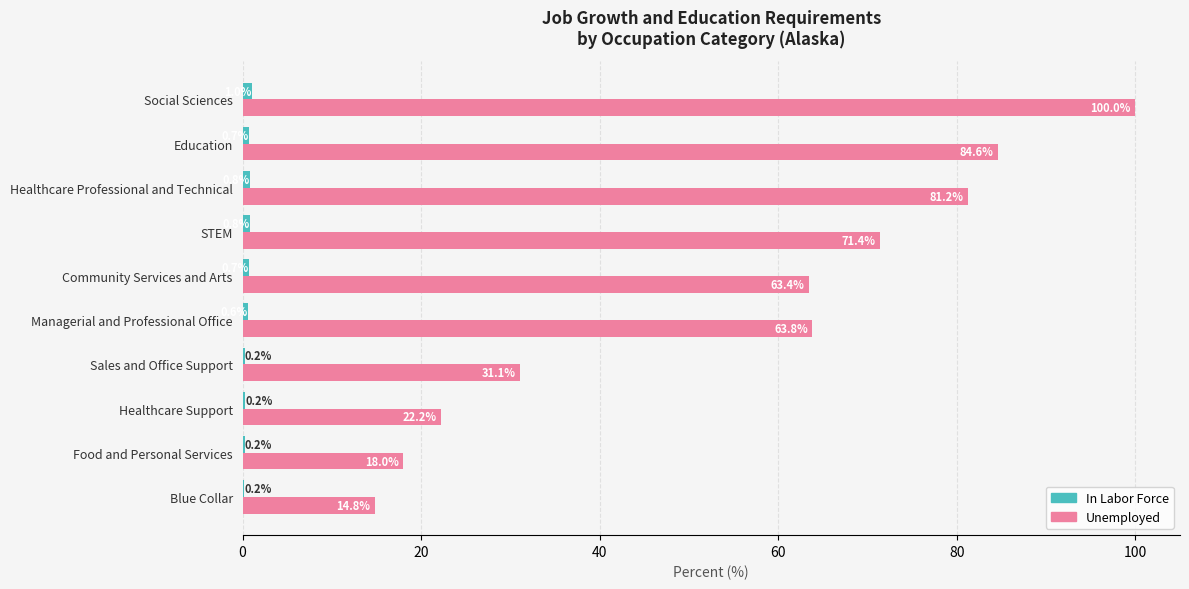

What is the total value across all series at Managerial and Professional Office?

64.4